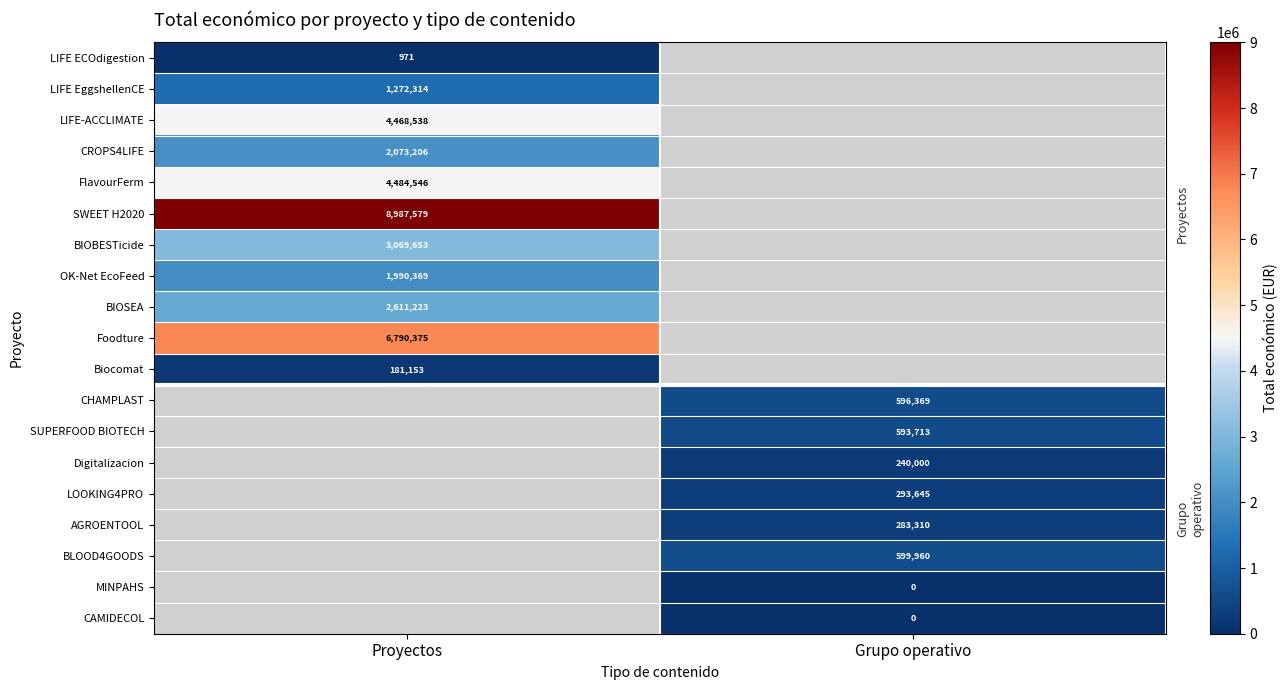

How many positive values does the FlavourFerm series have?

1